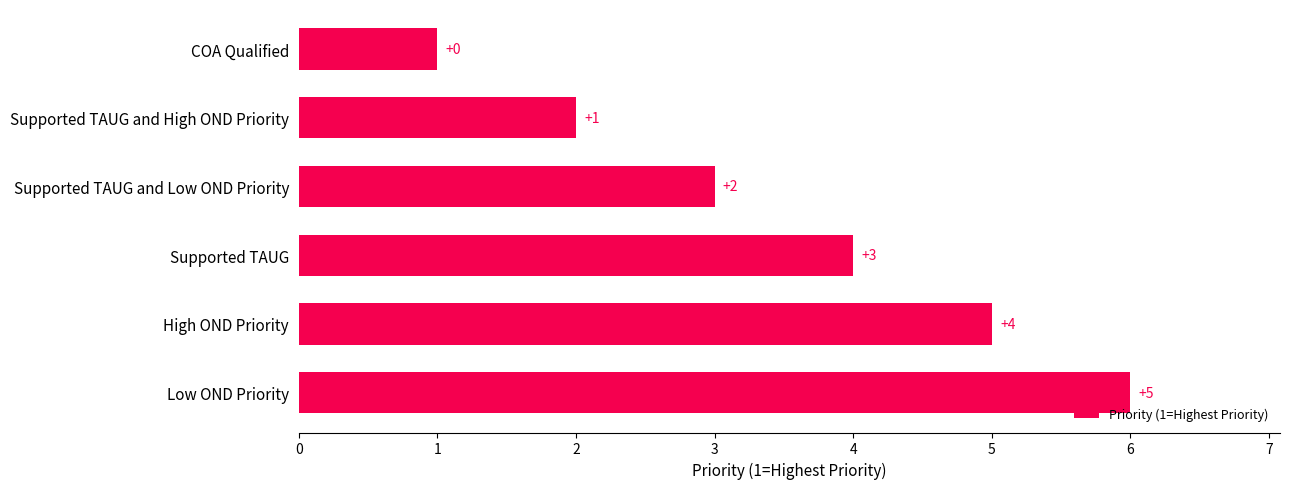

Is it true that the value at Supported TAUG is 2?

False